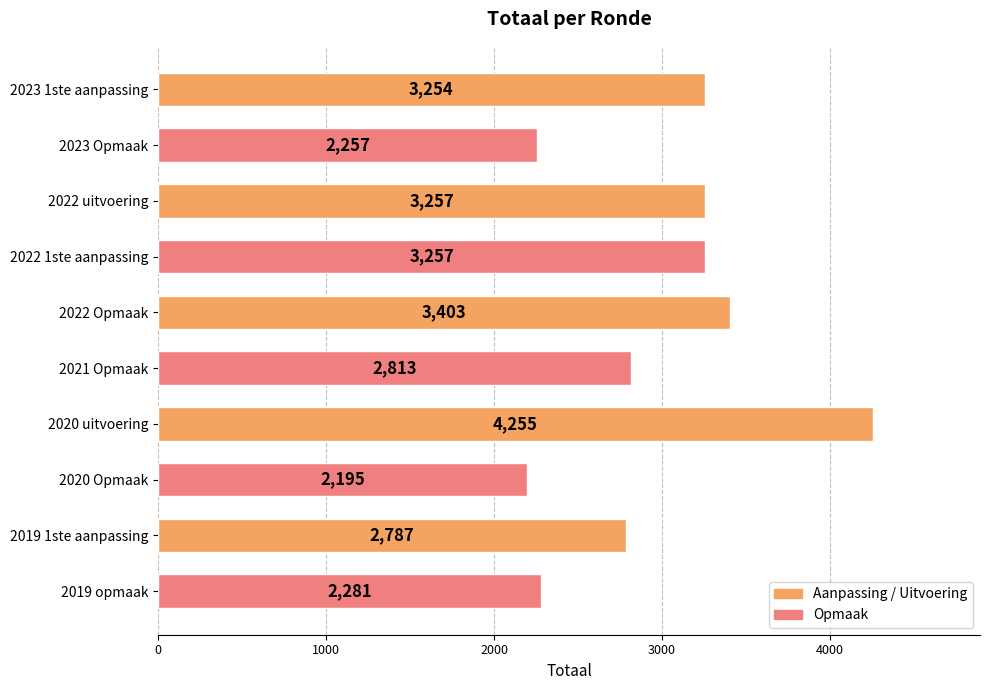

What is the ratio of the value at 2019 opmaak to the value at 2022 uitvoering?

0.7